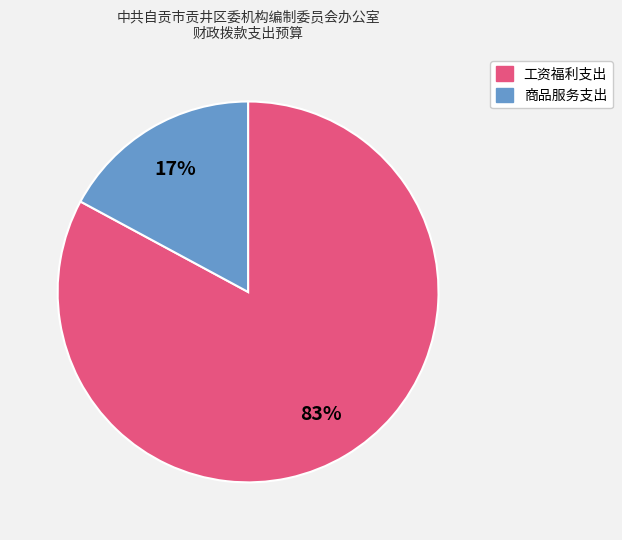

Is there any slice that represents more than half of the pie?

Yes